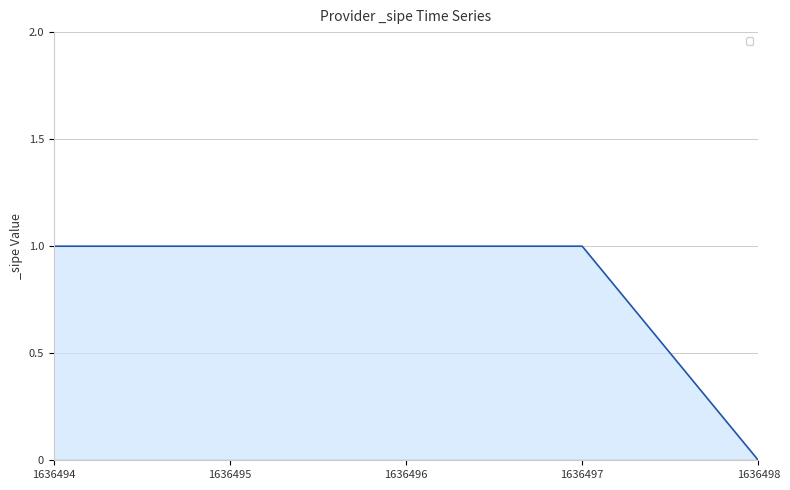

Does the chart display data point markers on the line(s)?

No